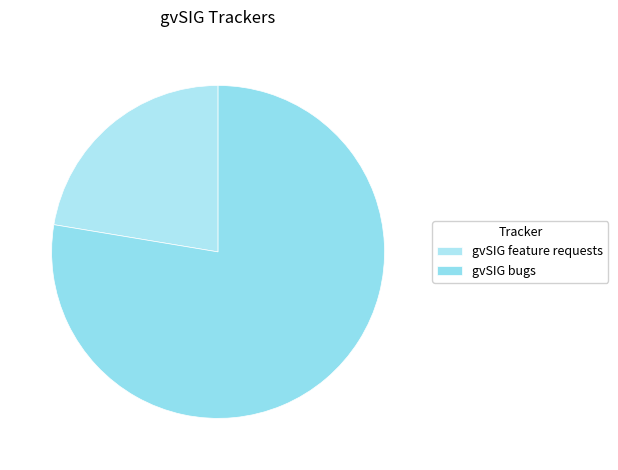

Is gvSIG bugs the majority of the pie?

Yes